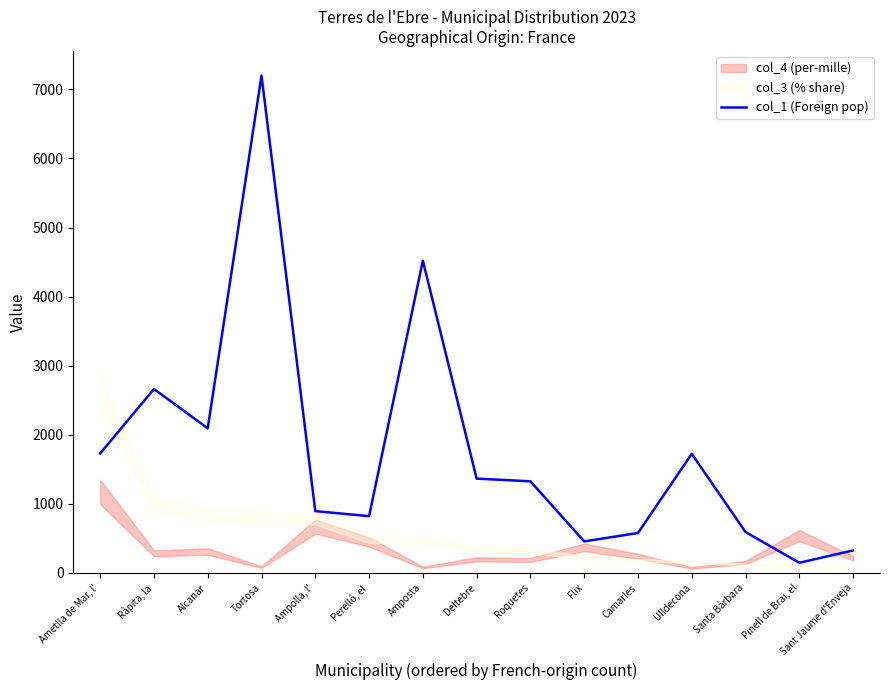

List the labels in order of value, smallest first.

Pinell de Brai, el, Sant Jaume d'Enveja, Flix, Camarles, Santa Bàrbara, Perelló, el, Ampolla, l', Roquetes, Deltebre, Ulldecona, Ametlla de Mar, l', Alcanar, Ràpita, la, Amposta, Tortosa